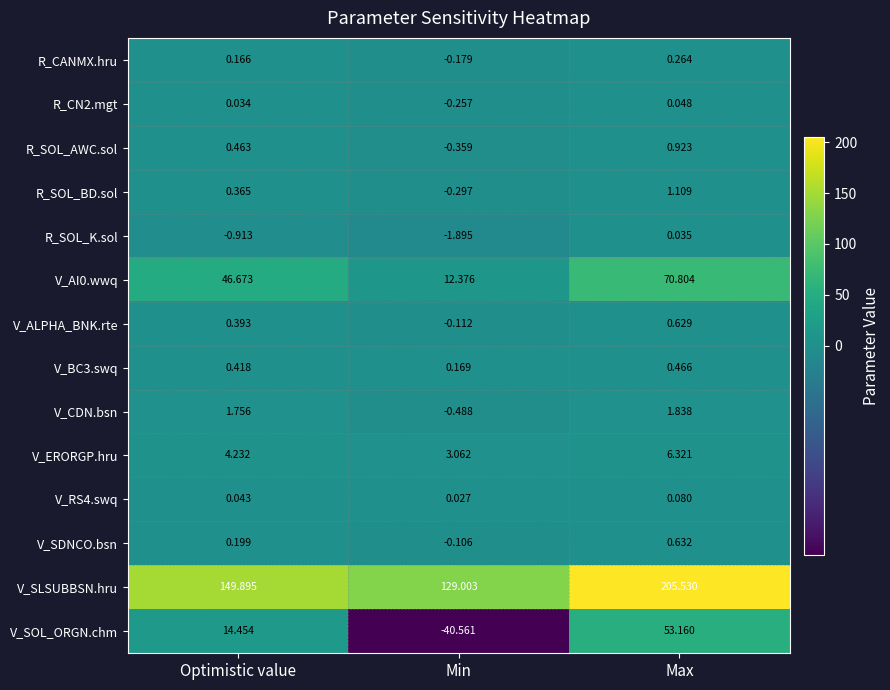

Which series has the largest range (max minus min)?

V_SOL_ORGN.chm